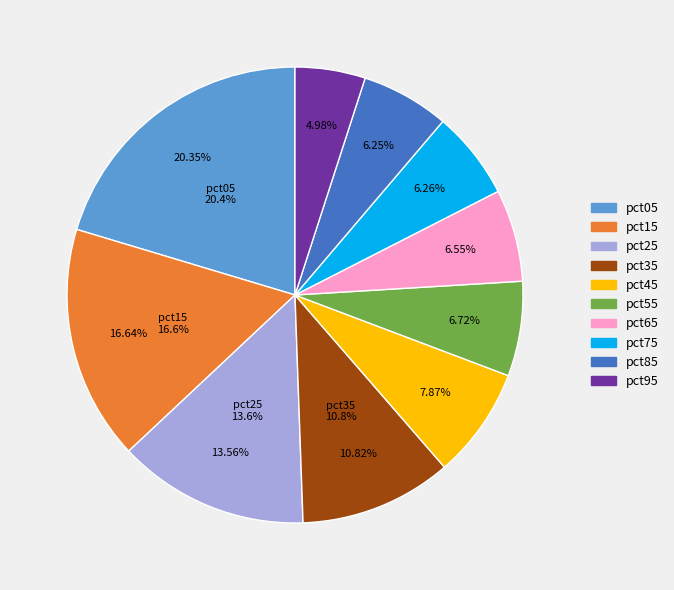

Rank the categories by value from lowest to highest.

pct95, pct85, pct75, pct65, pct55, pct45, pct35, pct25, pct15, pct05